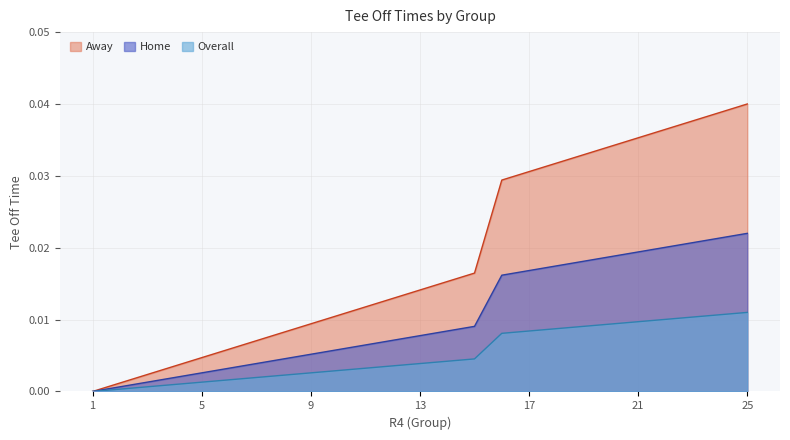

Reading right to left, extract all data points from this chart.

Overall: 25=0.0	24=0.0	23=0.0	22=0.0	21=0.0	20=0.0	19=0.0	18=0.0	17=0.0	16=0.0	15=0.0	14=0.0	13=0.0	12=0.0	11=0.0	10=0.0	9=0.0	8=0.0	7=0.0	6=0.0	5=0.0	4=0.0	3=0.0	2=0.0	1=0.0
Home: 25=0.0	24=0.0	23=0.0	22=0.0	21=0.0	20=0.0	19=0.0	18=0.0	17=0.0	16=0.0	15=0.0	14=0.0	13=0.0	12=0.0	11=0.0	10=0.0	9=0.0	8=0.0	7=0.0	6=0.0	5=0.0	4=0.0	3=0.0	2=0.0	1=0.0
Away: 25=0.0	24=0.0	23=0.0	22=0.0	21=0.0	20=0.0	19=0.0	18=0.0	17=0.0	16=0.0	15=0.0	14=0.0	13=0.0	12=0.0	11=0.0	10=0.0	9=0.0	8=0.0	7=0.0	6=0.0	5=0.0	4=0.0	3=0.0	2=0.0	1=0.0